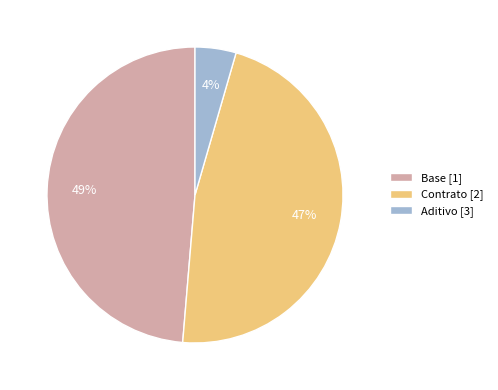

True or false: Base accounts for 49% of the total.

True